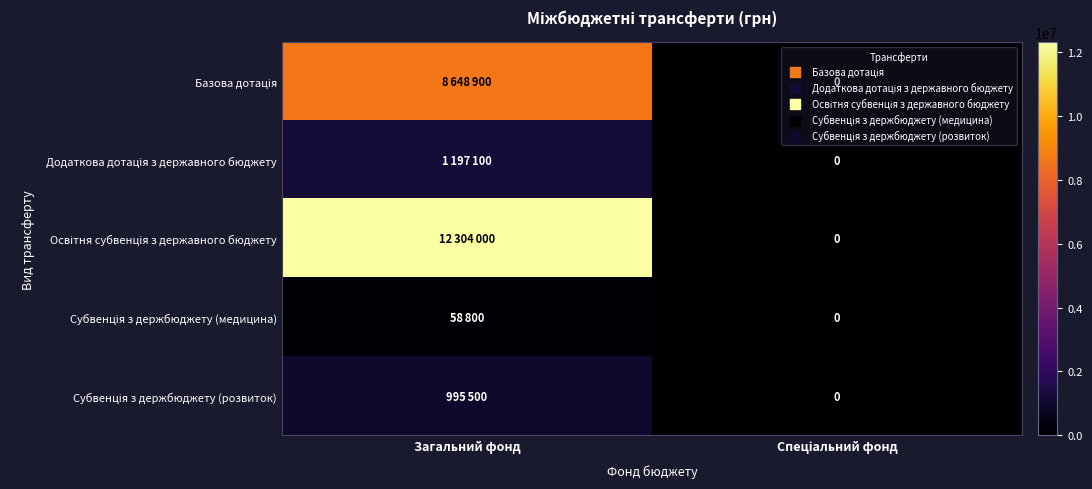

At which category does the chart reach its minimum across all series?

Спеціальний фонд